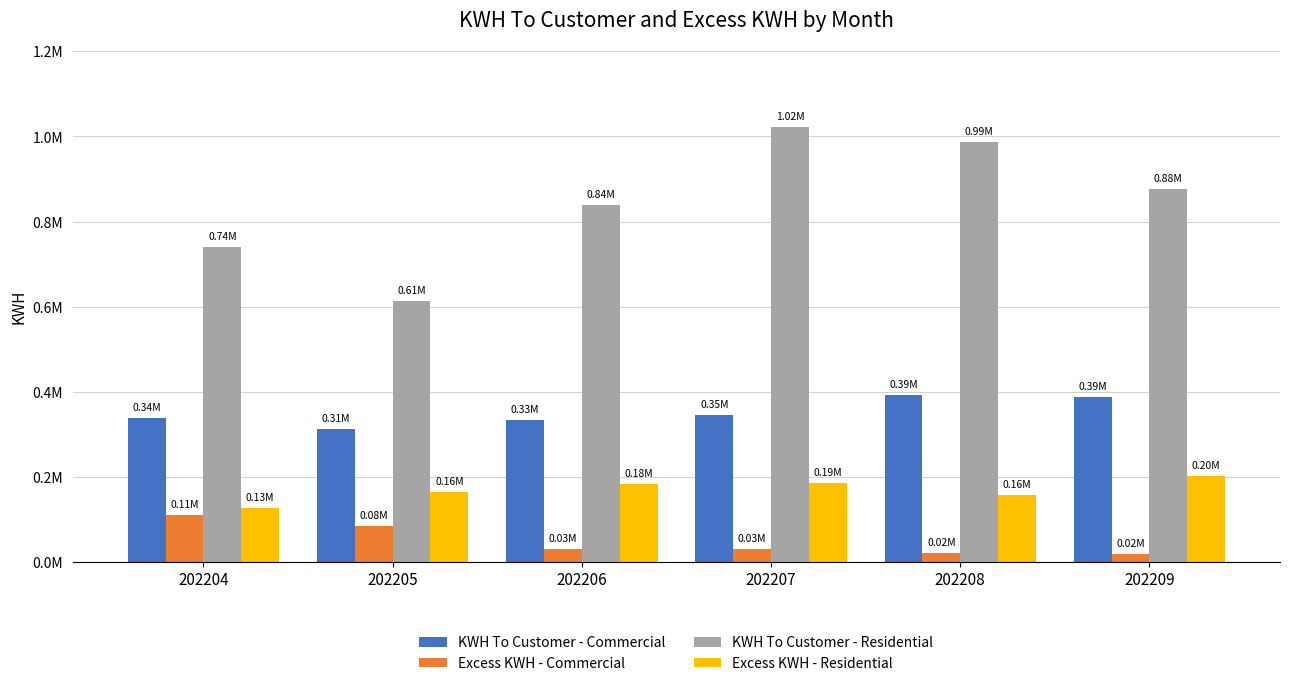

At which category does the chart reach its peak across all series?

202207